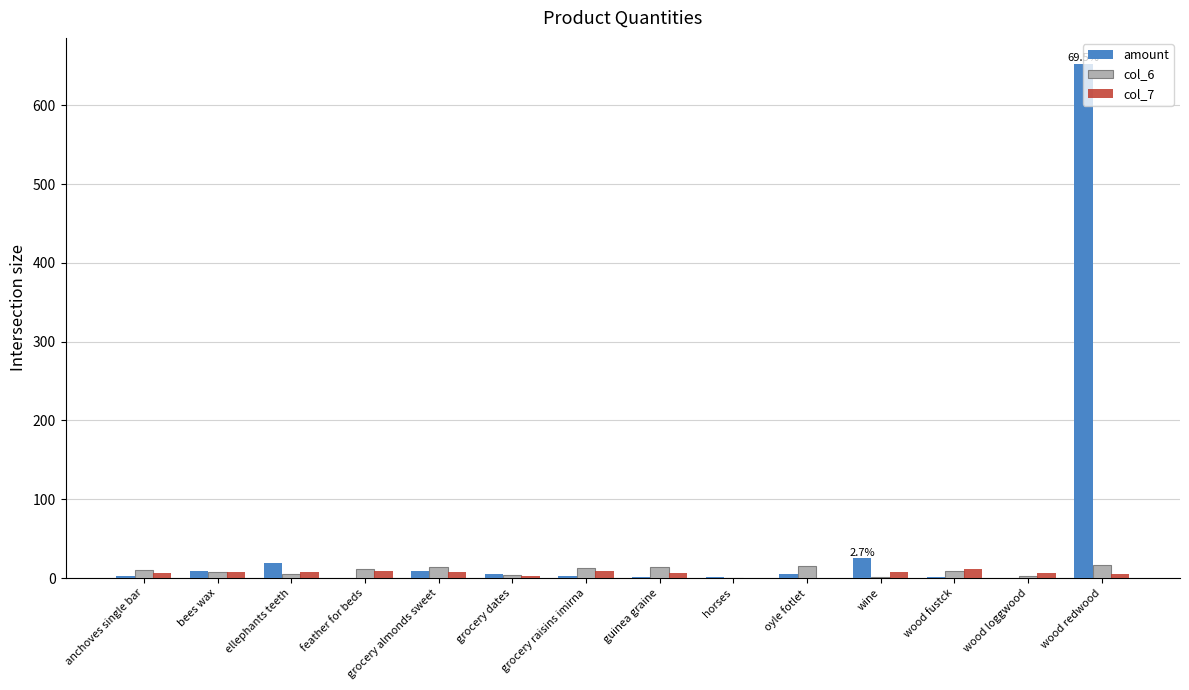

Is the value of col_7 at anchoves single bar greater than the value of col_6 at guinea graine?

No